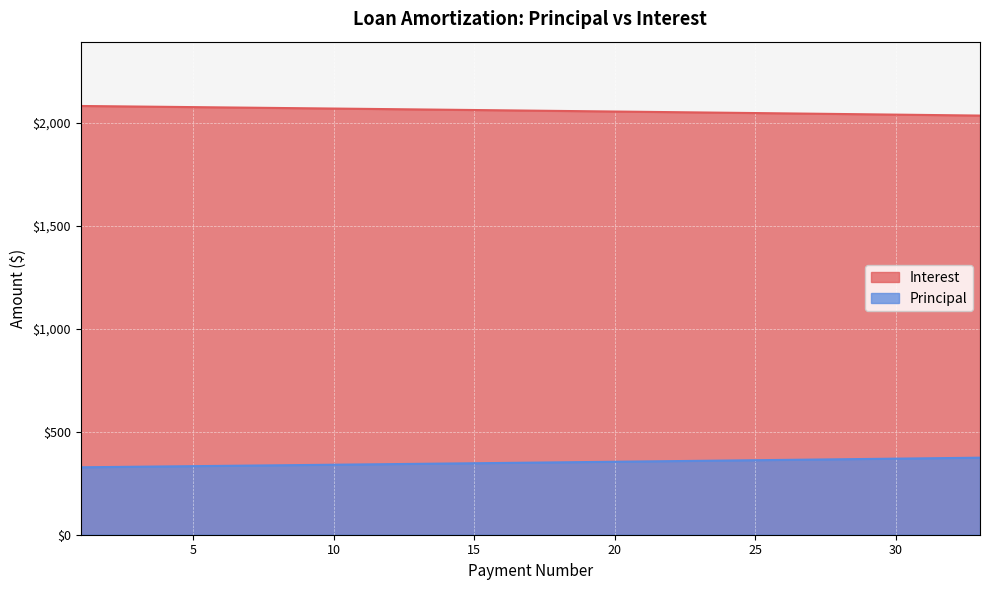

True or false: Principal and Interest cross at least once.

False